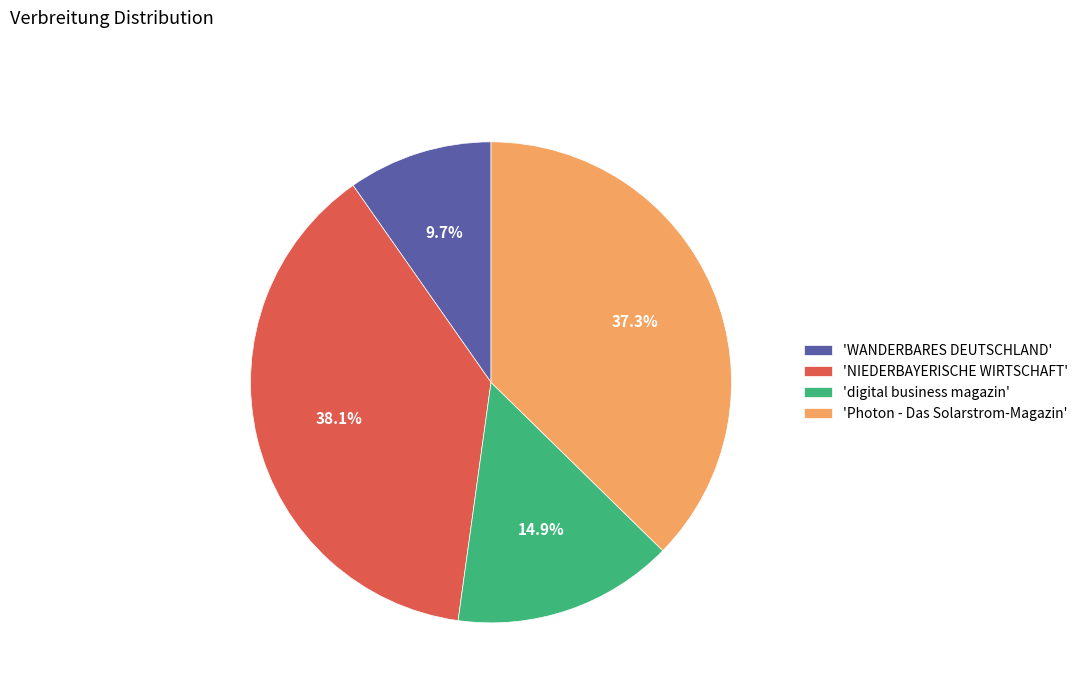

What is the ratio of the value at 'NIEDERBAYERISCHE WIRTSCHAFT' to the value at 'Photon - Das Solarstrom-Magazin'?

1.0